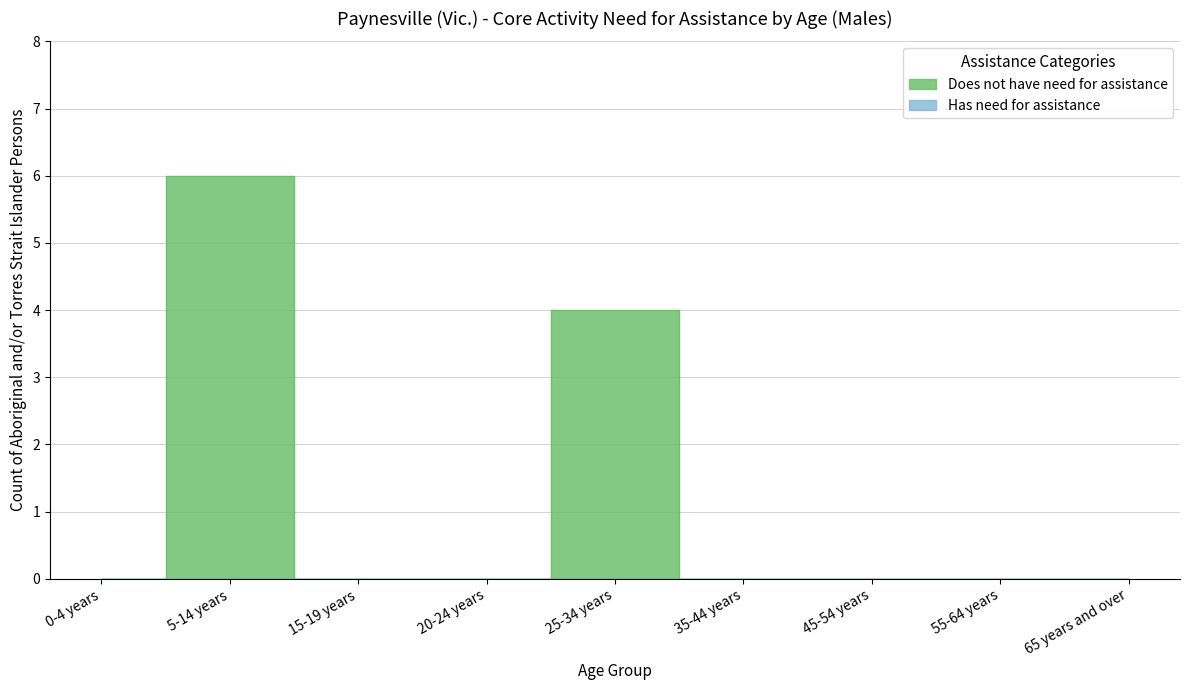

What is the sum of the values at 25-34 years and 20-24 years?

4